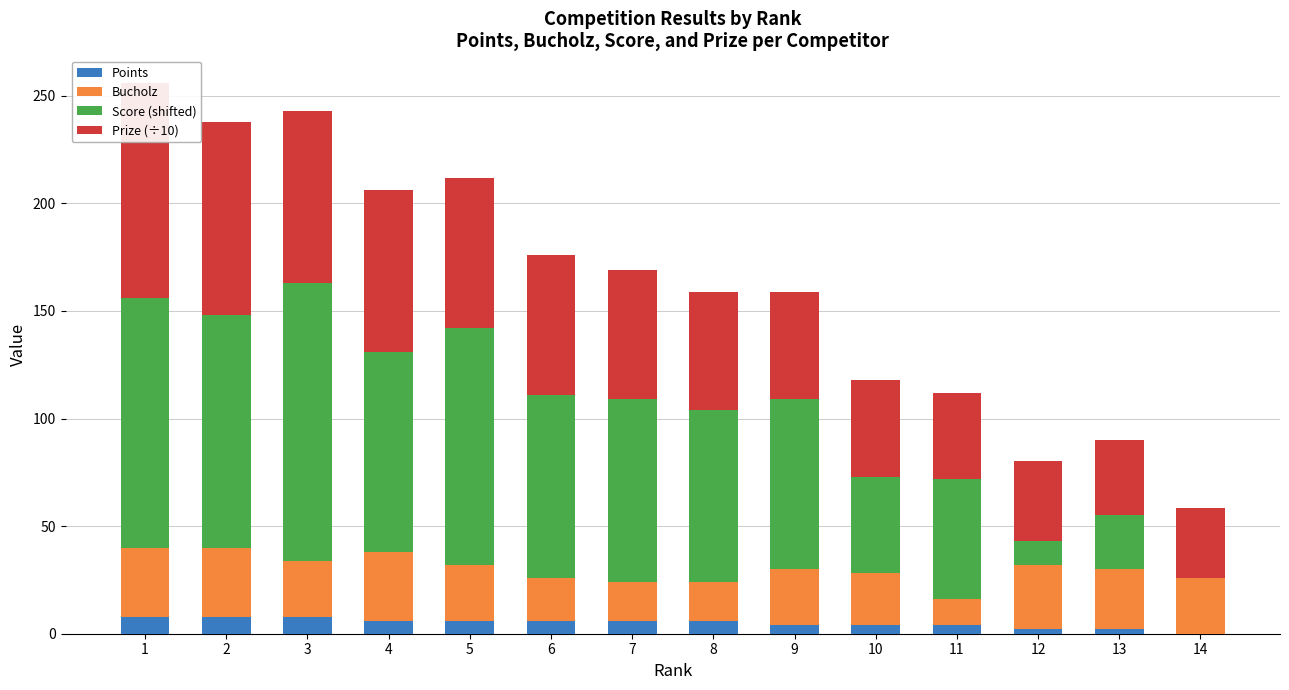

Where is Score (shifted) nearest to the value 64?

11